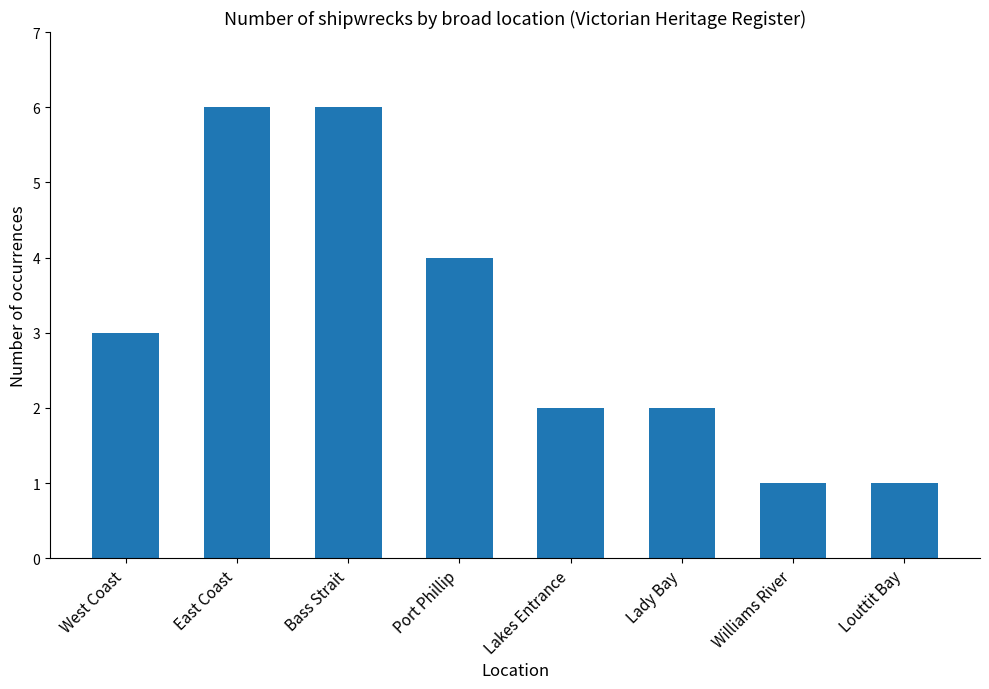

What is the average value?

3